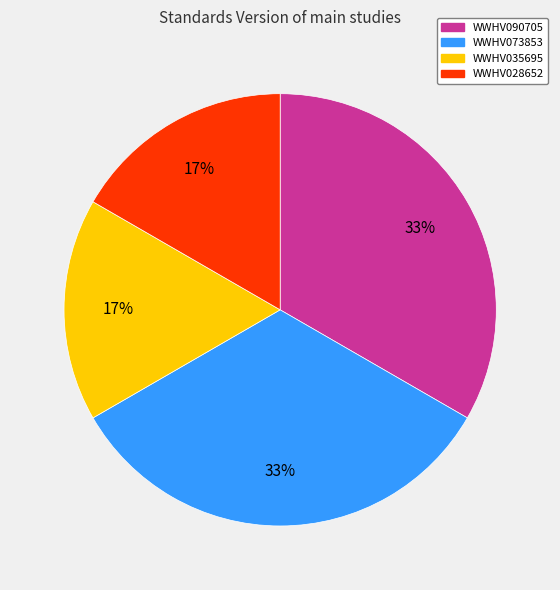

Is it true that WWHV035695 is 17% of the pie?

True